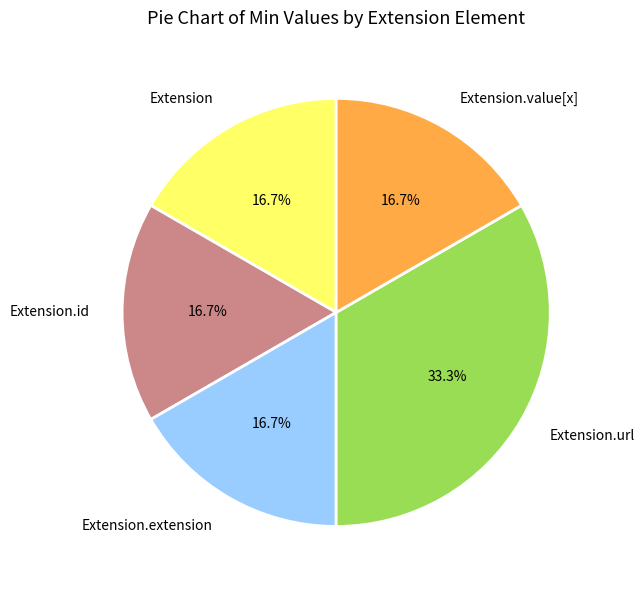

Is there a majority slice in this chart?

No